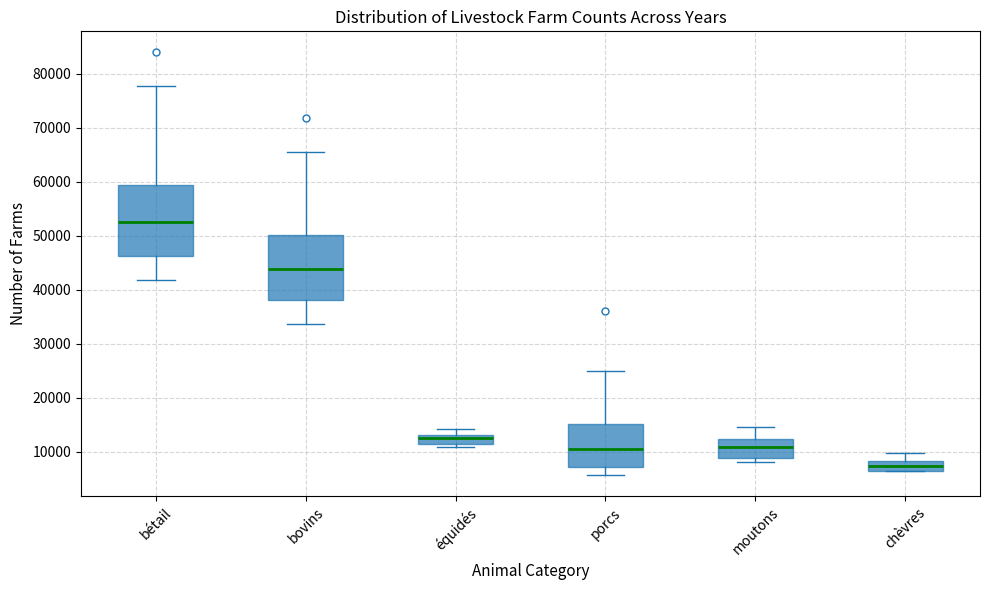

Where does the median line of the box for bovins sit on the y-axis? The values are not printed on the chart, so give them approximately, as read against the axis.

44000